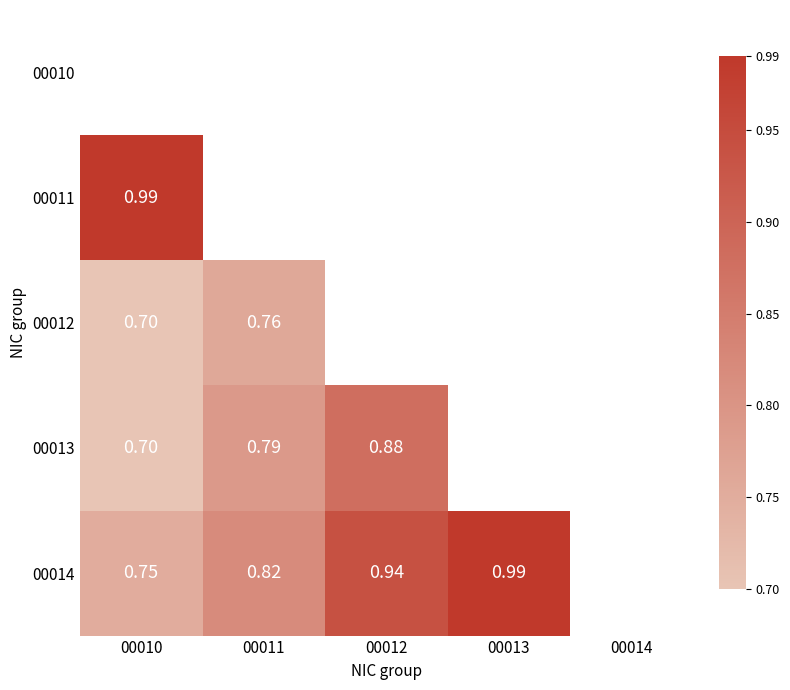

What is the smallest value displayed?

0.7